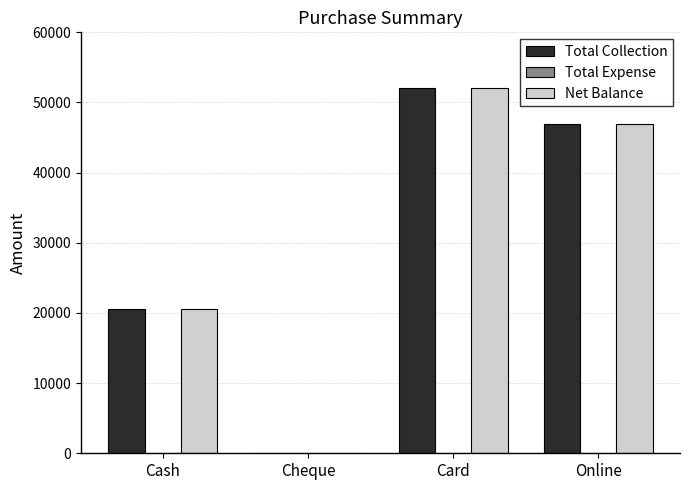

True or false: Total Collection has a value of 79181 at Card.

False